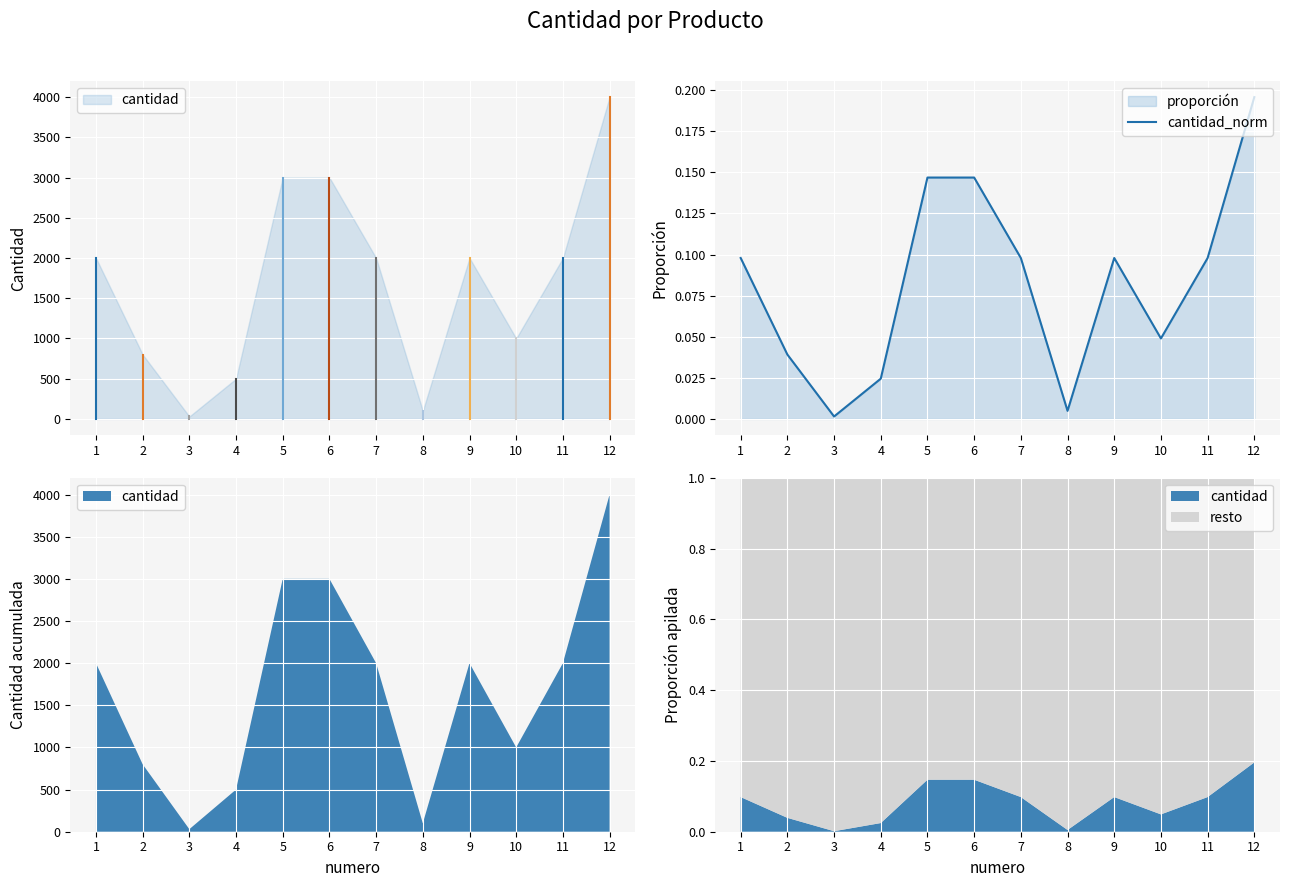

Which label corresponds to the smallest value in the chart?

3